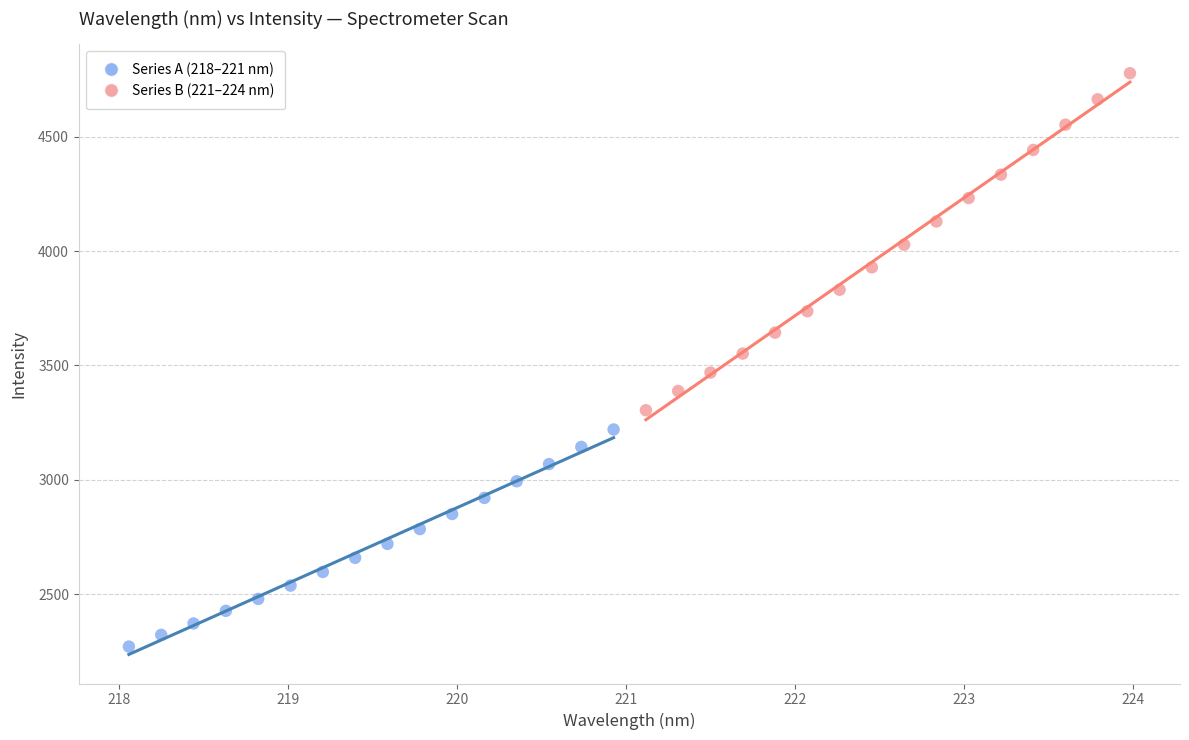

What are all the series names shown in the legend?

Series A (218–221 nm), Series B (221–224 nm)